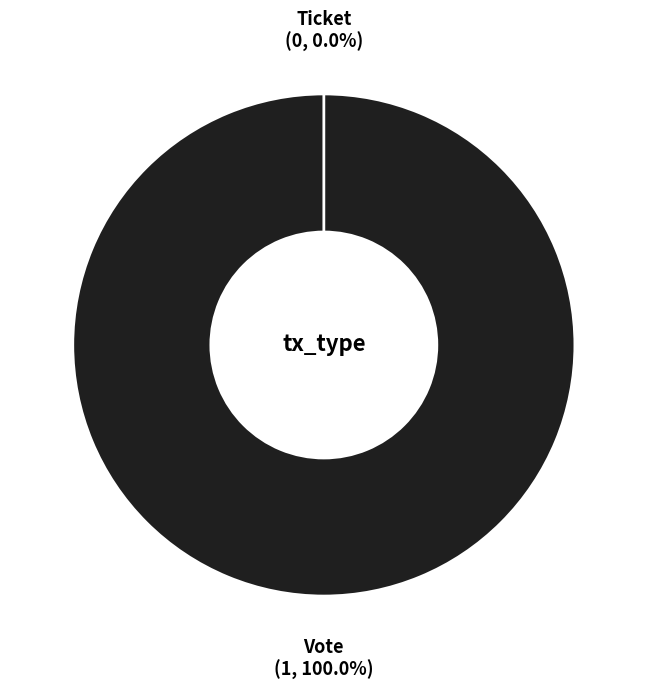

Is it true that Ticket is 0% of the pie?

True